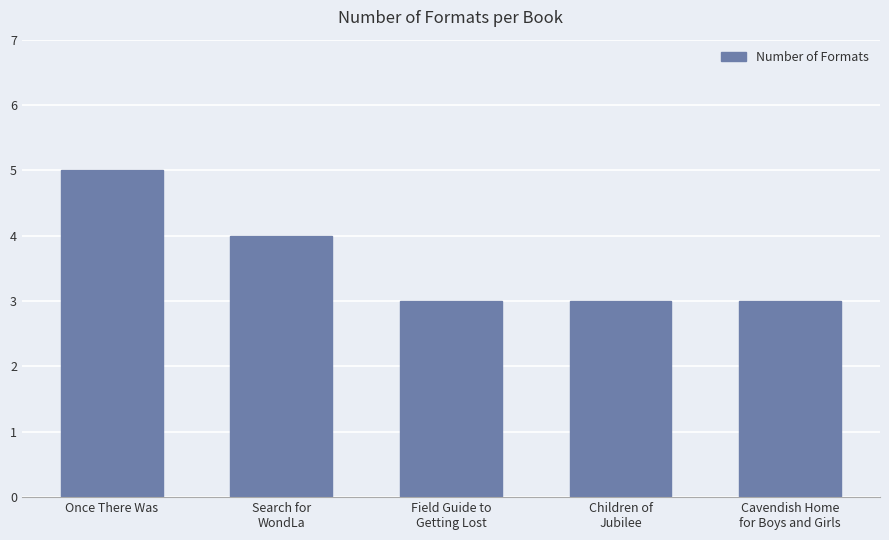

What is the smallest value displayed?

3